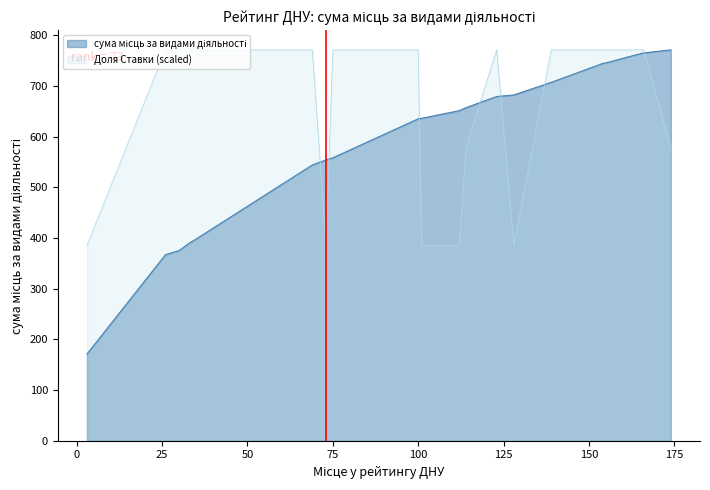

How many lines are shown in the chart?

2